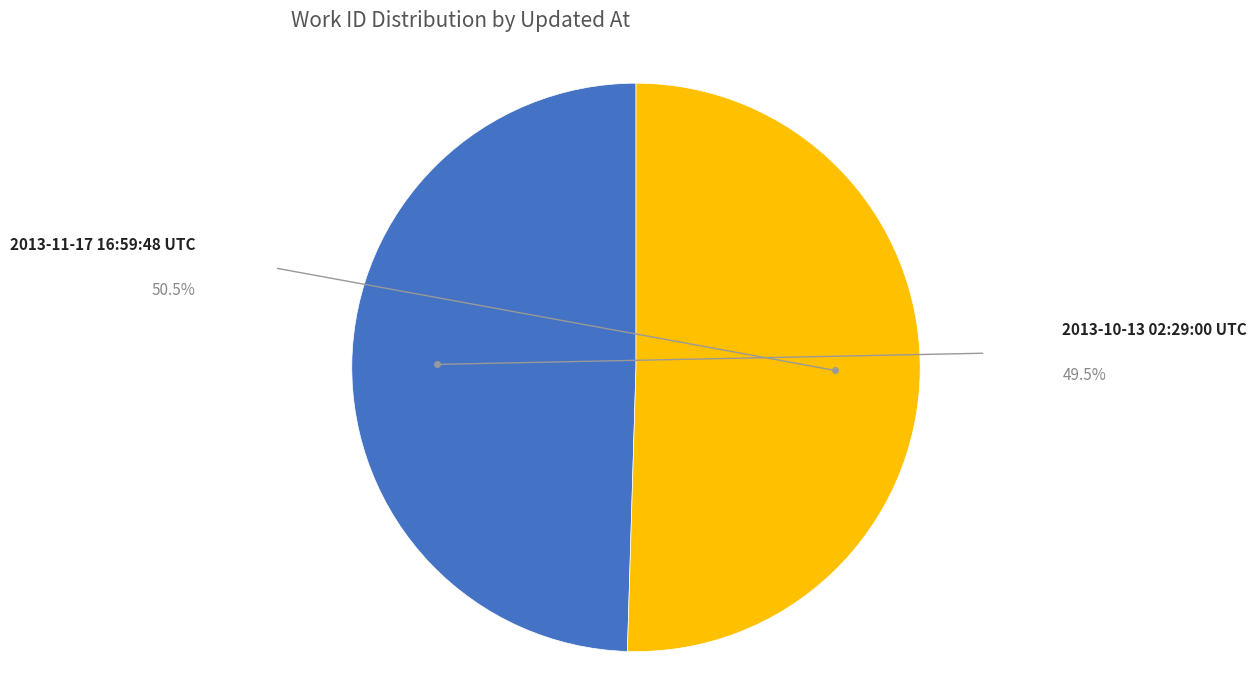

Count the number of slices in the pie.

2